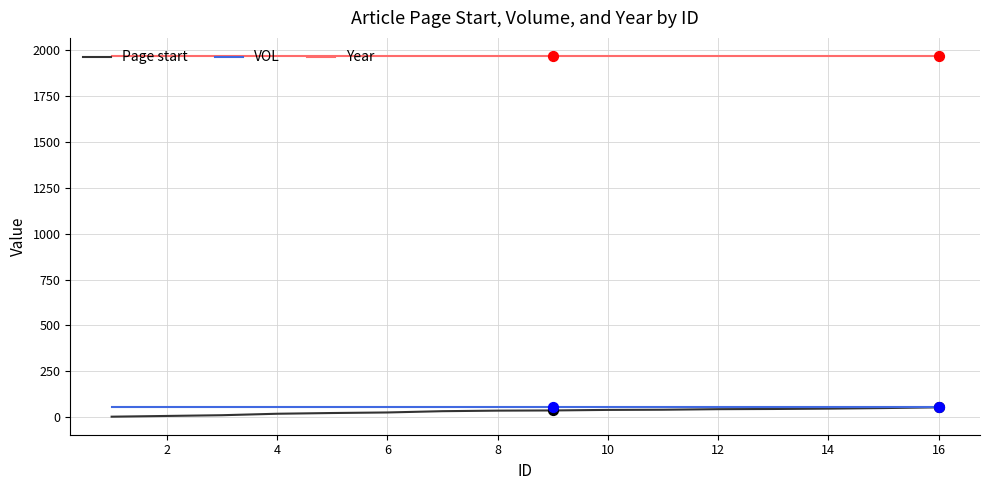

At how many categories does at least one series exceed 936?

16